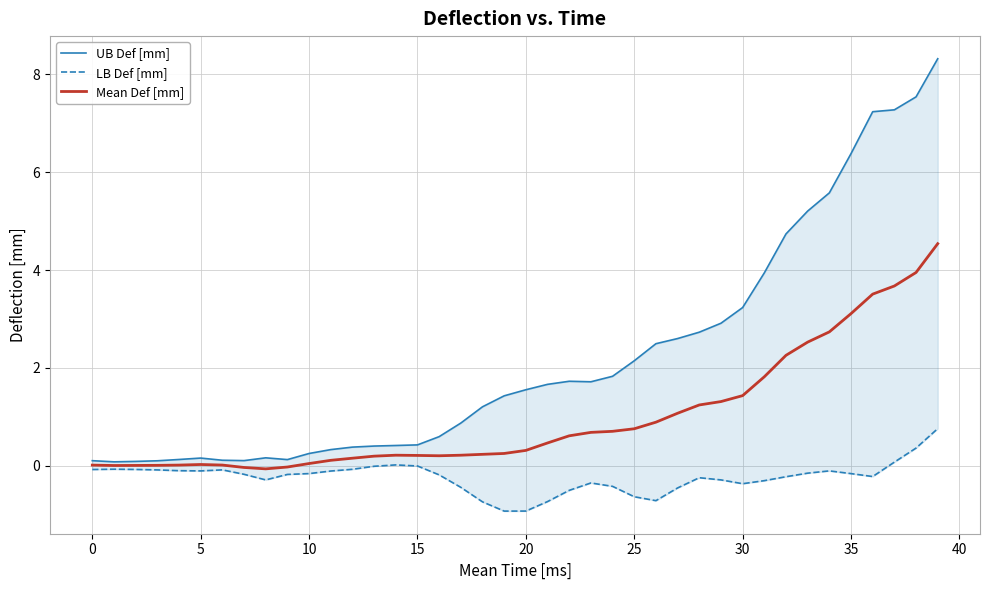

In Mean Def [mm], how many points are lower than both neighbors (excluding endpoints)?

3